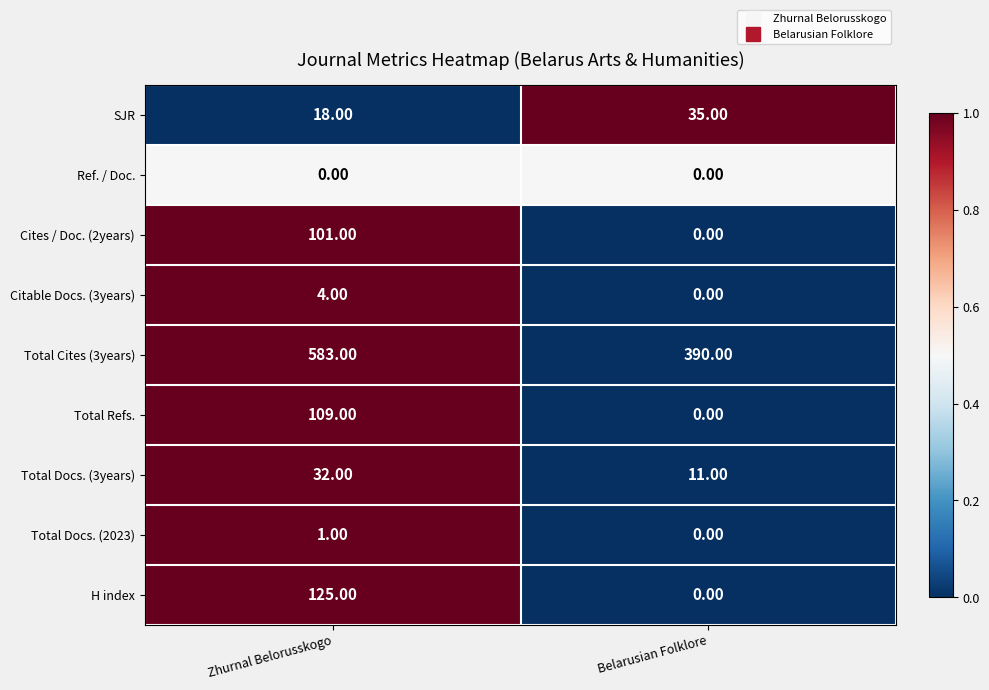

Which series has the largest range (max minus min)?

Total Cites (3years)